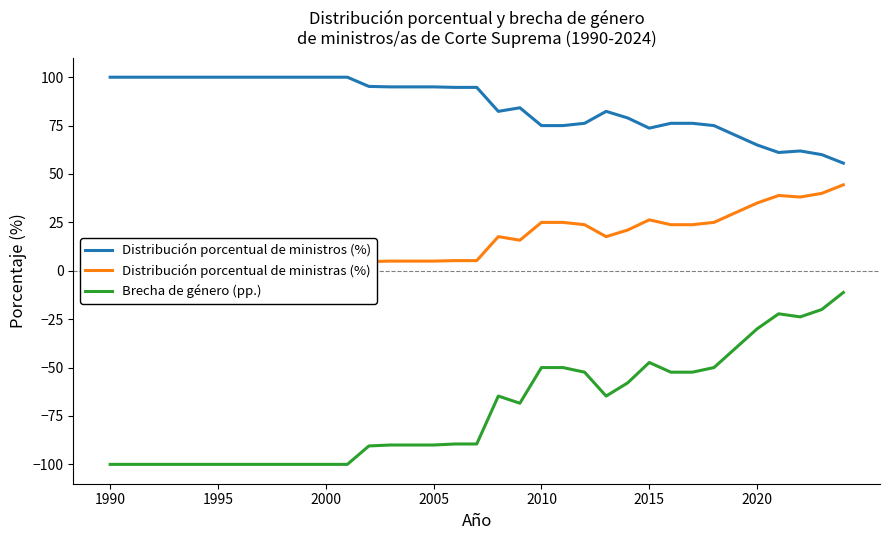

True or false: Distribución porcentual de ministras (%) has more than 2 points higher than both neighbors.

True